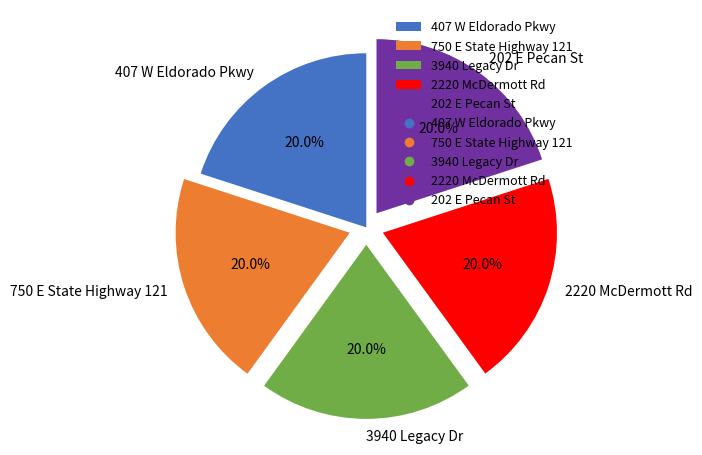

To the nearest percent, what percentage of the pie is 3940 Legacy Dr?

20%